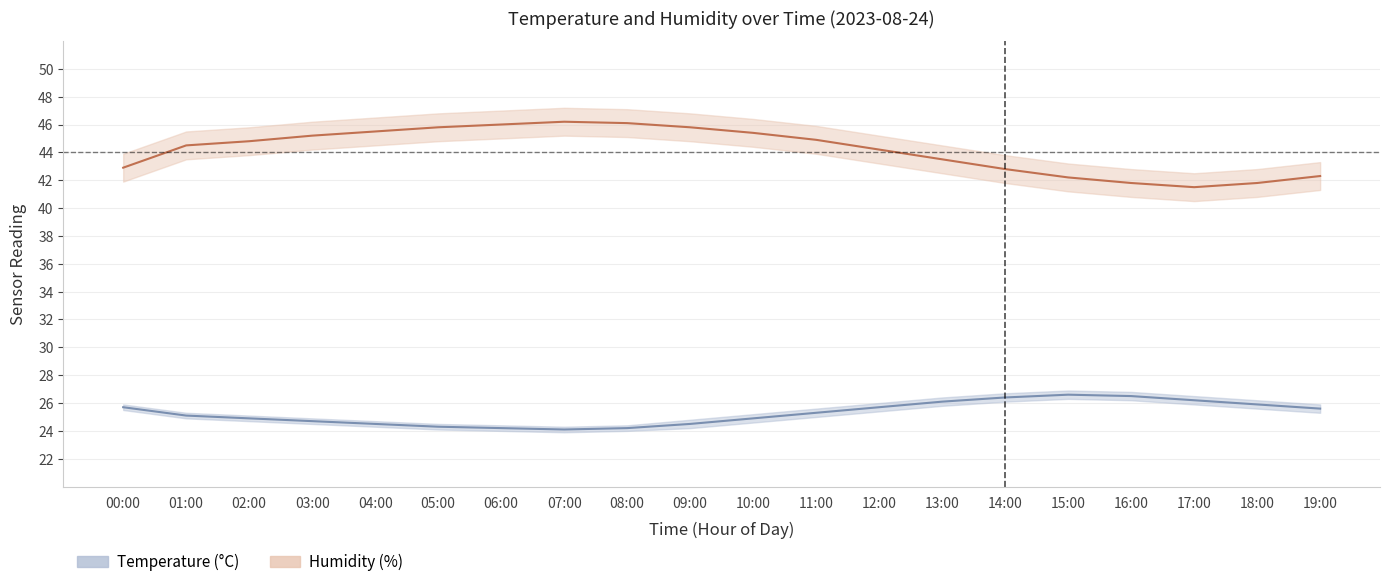

List the series in order of their overall mean, lowest first.

temperature, humidity